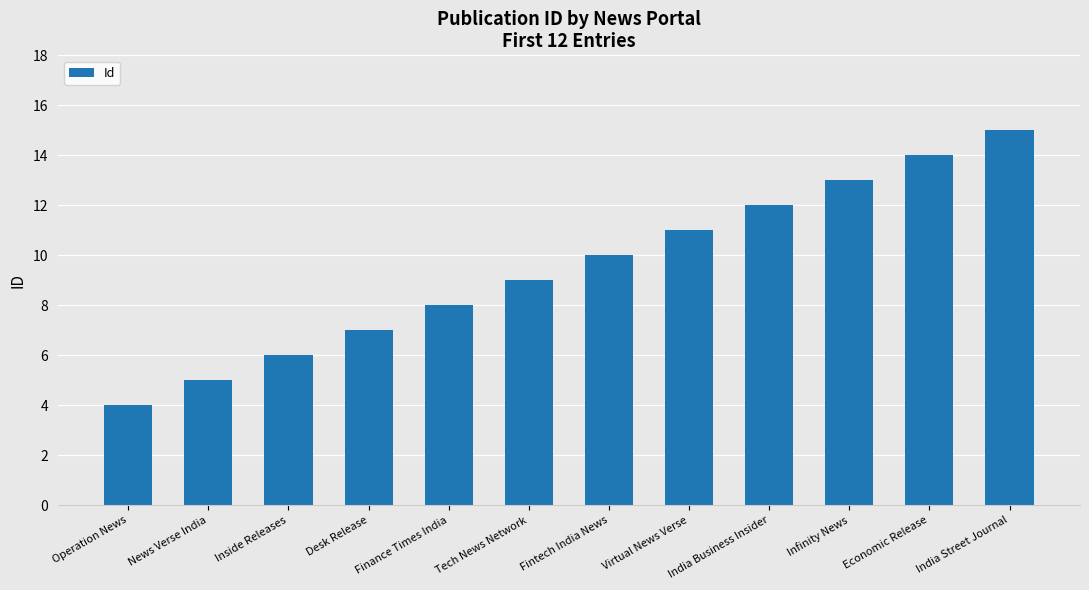

Rank the categories by value from highest to lowest.

India Street Journal, Economic Release, Infinity News, India Business Insider, Virtual News Verse, Fintech India News, Tech News Network, Finance Times India, Desk Release, Inside Releases, News Verse India, Operation News